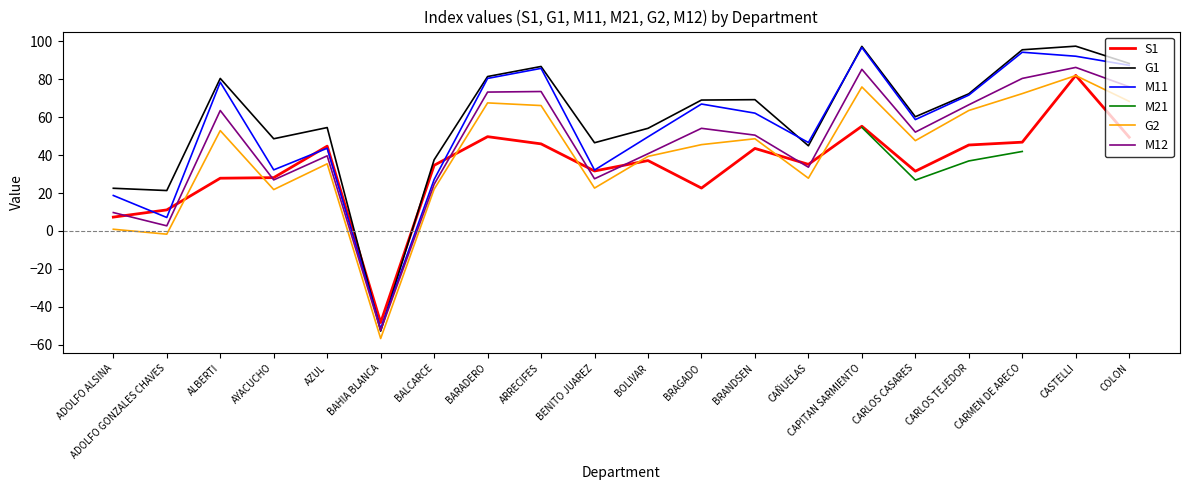

Is it true that M12 equals 86.2 at CASTELLI?

True